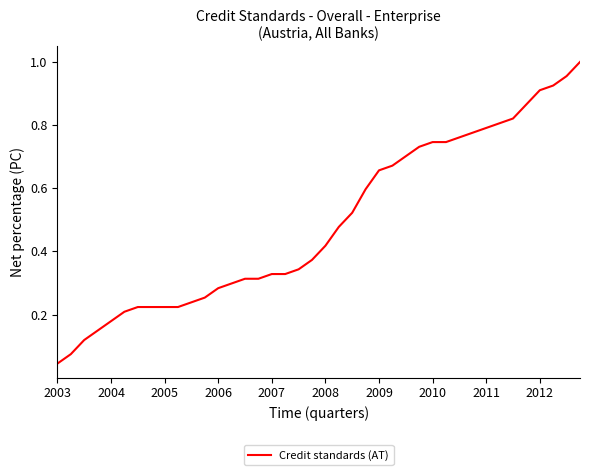

What is the difference between the maximum and minimum values?

1.0